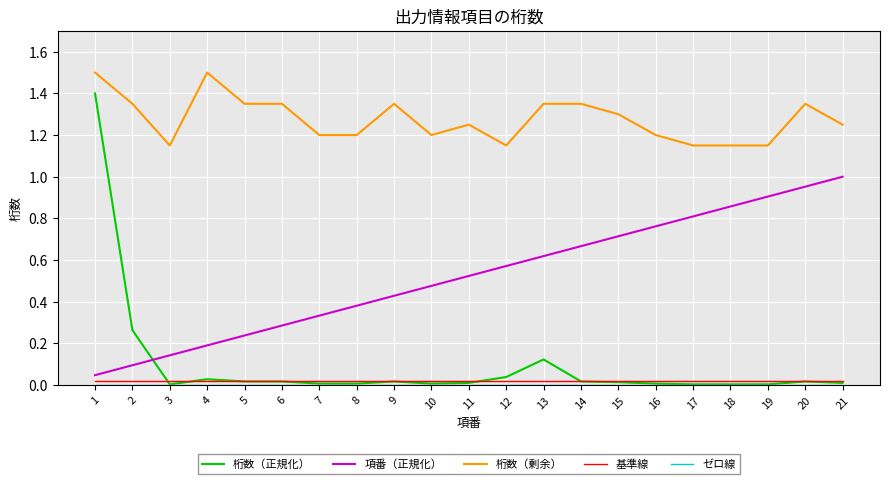

Which series has the widest spread of values?

桁数（正規化）